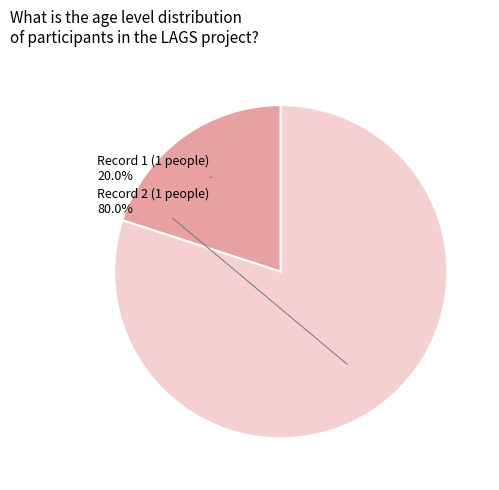

Rank the categories by value from highest to lowest.

Record 2 (1 people), Record 1 (1 people)